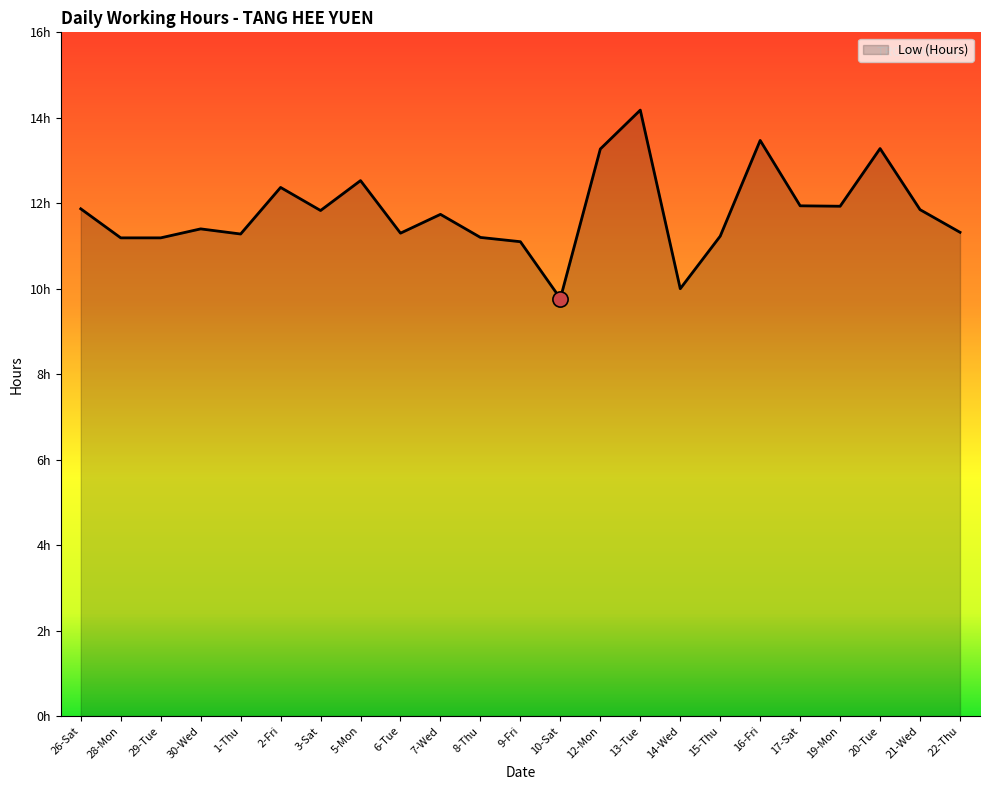

Which has a higher value, 17-Sat or 20-Tue?

20-Tue